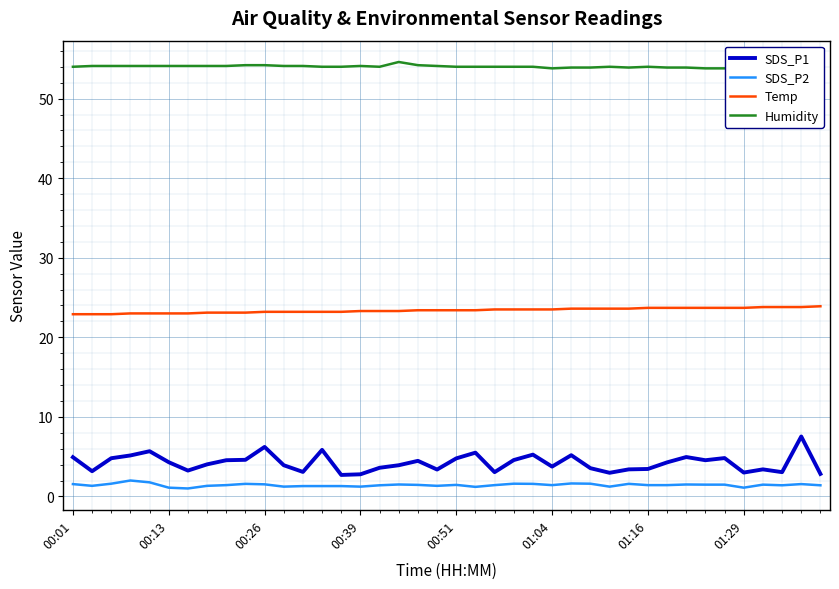

What is the total value across all series at 11?

82.5